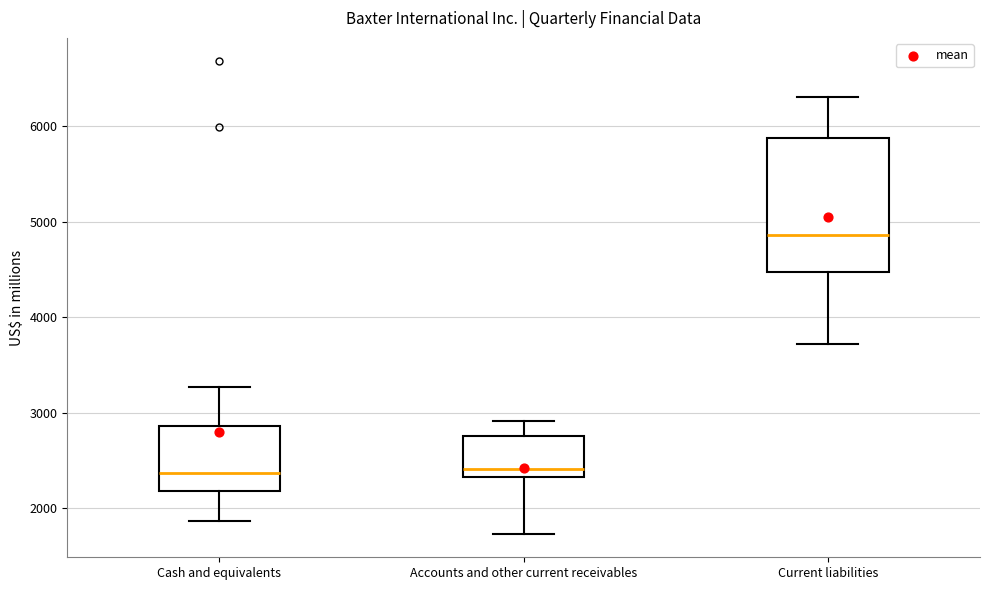

Reading left to right, read every box against the y-axis: the position of its median line, the range the box covers, and the ends of its whiskers. The values are not printed on the chart, so give them approximately, as read against the axis.

Cash and equivalents: median 2400, box 2200 to 2900, whiskers 1900 to 3300
Accounts and other current receivables: median 2400, box 2300 to 2800, whiskers 1700 to 2900
Current liabilities: median 4900, box 4500 to 5900, whiskers 3700 to 6300